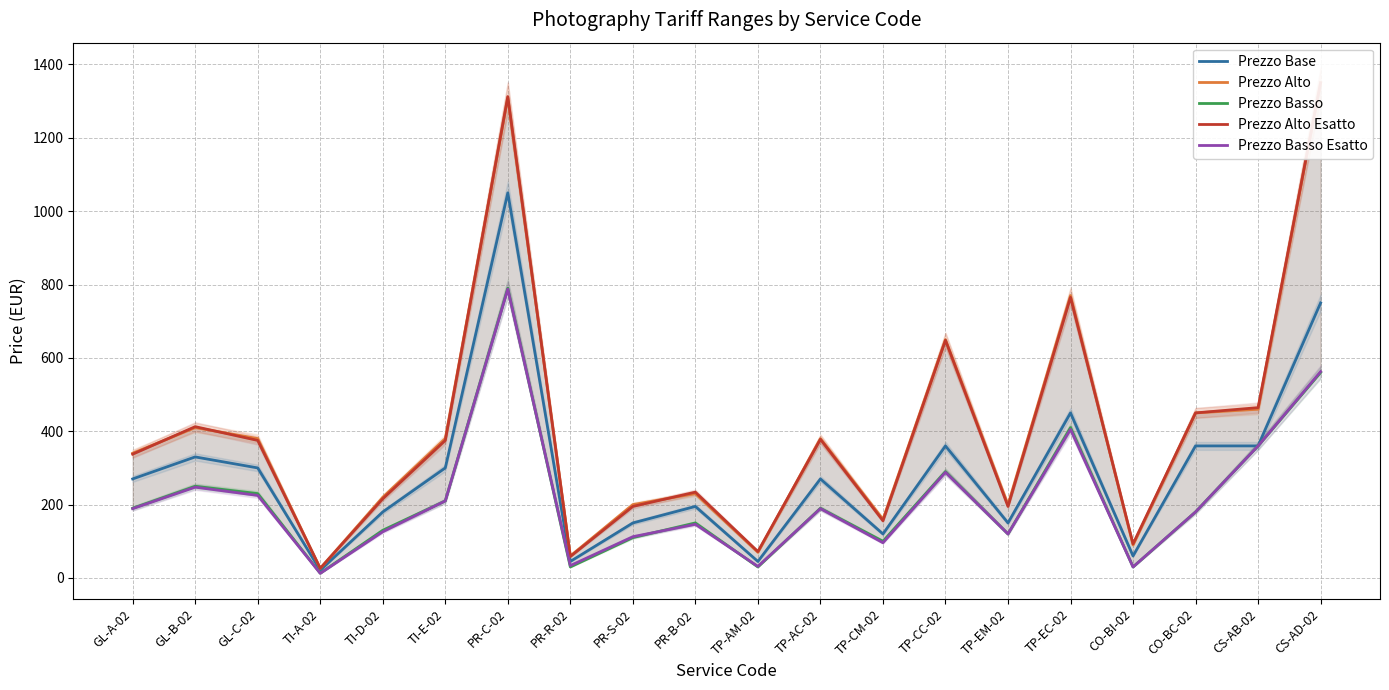

Read the Prezzo Basso Esatto value at GL-A-02.

189.0